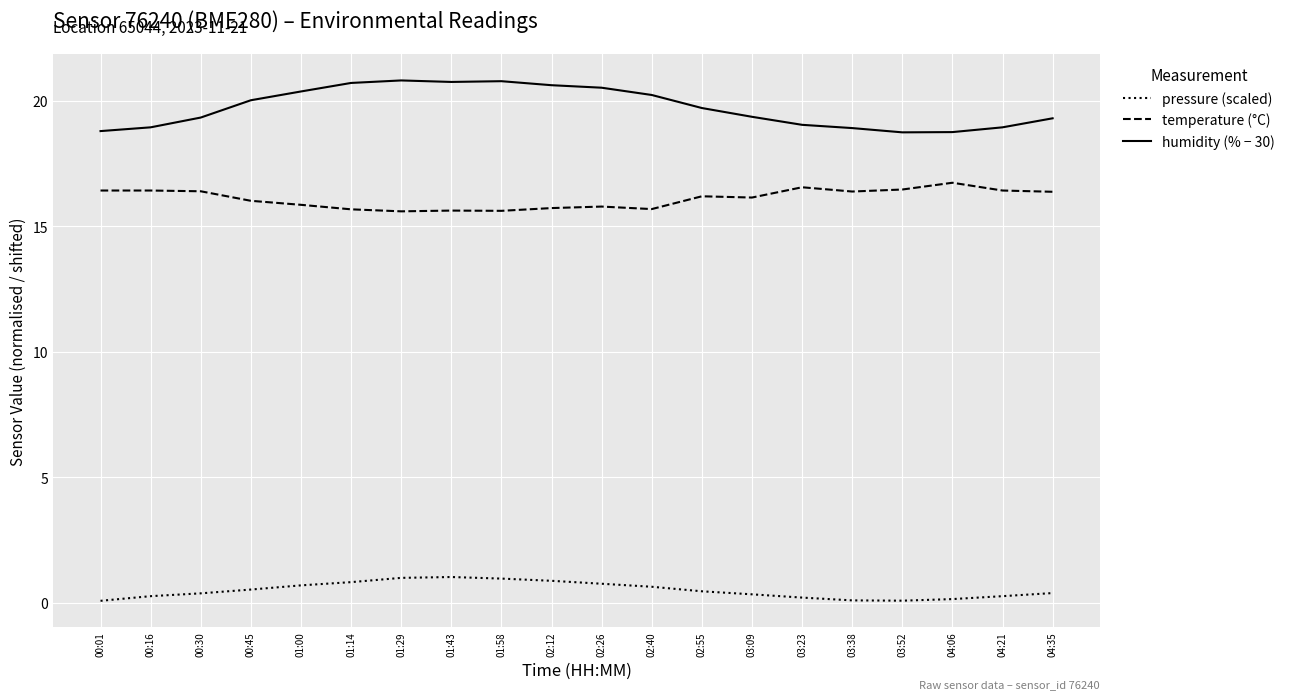

True or false: humidity (% − 30) and temperature (°C) intersect in this chart.

False